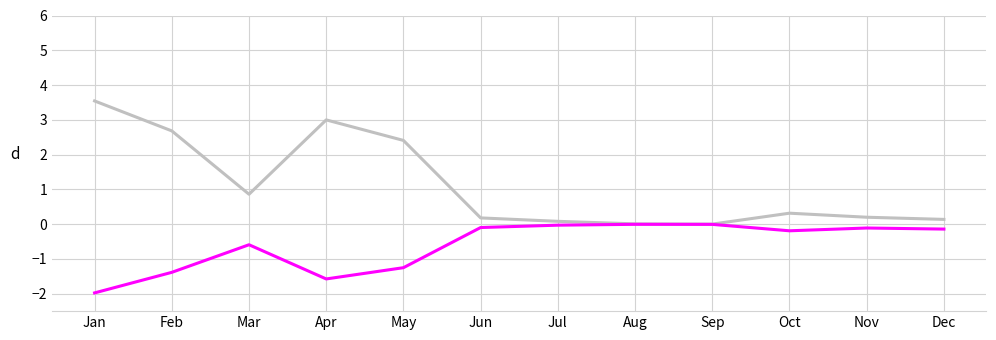

What is the total value across all series at Mar?

0.3